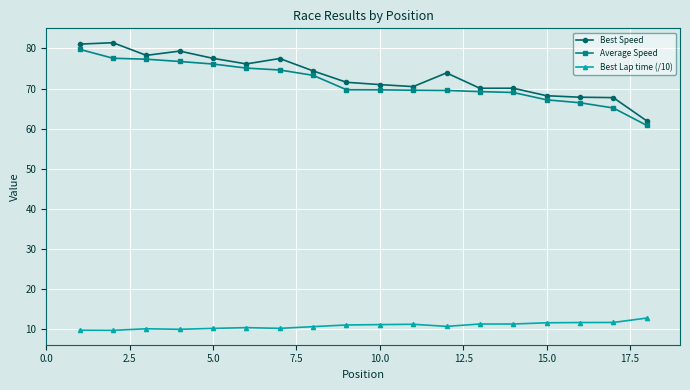

What is the value of the Best Lap time (/10) point at the 9th from the left?

11.1